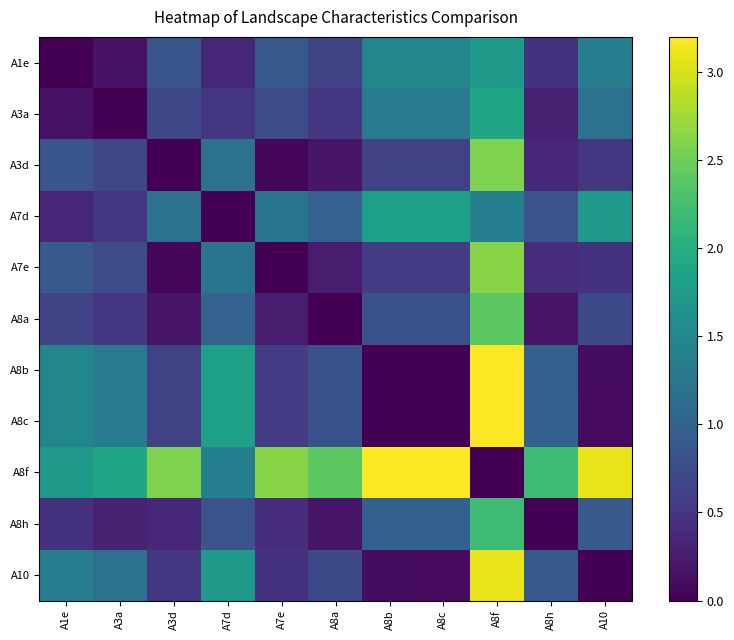

Reading right to left, list all the values displayed in this chart.

A1e: A10=1.4	A8h=0.5	A8f=1.7	A8c=1.5	A8b=1.5	A8a=0.7	A7e=0.9	A7d=0.4	A3d=0.8	A3a=0.2	A1e=0.0
A3a: A10=1.2	A8h=0.3	A8f=1.9	A8c=1.3	A8b=1.3	A8a=0.5	A7e=0.7	A7d=0.5	A3d=0.7	A3a=0.0	A1e=0.2
A3d: A10=0.5	A8h=0.4	A8f=2.6	A8c=0.6	A8b=0.6	A8a=0.2	A7e=0.1	A7d=1.2	A3d=0.0	A3a=0.7	A1e=0.8
A7d: A10=1.7	A8h=0.8	A8f=1.4	A8c=1.8	A8b=1.8	A8a=1.0	A7e=1.2	A7d=0.0	A3d=1.2	A3a=0.5	A1e=0.4
A7e: A10=0.5	A8h=0.4	A8f=2.6	A8c=0.6	A8b=0.6	A8a=0.2	A7e=0.0	A7d=1.2	A3d=0.1	A3a=0.7	A1e=0.9
A8a: A10=0.7	A8h=0.2	A8f=2.4	A8c=0.8	A8b=0.8	A8a=0.0	A7e=0.2	A7d=1.0	A3d=0.2	A3a=0.5	A1e=0.7
A8b: A10=0.1	A8h=1.0	A8f=3.2	A8c=0.0	A8b=0.0	A8a=0.8	A7e=0.6	A7d=1.8	A3d=0.6	A3a=1.3	A1e=1.5
A8c: A10=0.1	A8h=1.0	A8f=3.2	A8c=0.0	A8b=0.0	A8a=0.8	A7e=0.6	A7d=1.8	A3d=0.6	A3a=1.3	A1e=1.5
A8f: A10=3.1	A8h=2.2	A8f=0.0	A8c=3.2	A8b=3.2	A8a=2.4	A7e=2.6	A7d=1.4	A3d=2.6	A3a=1.9	A1e=1.7
A8h: A10=0.9	A8h=0.0	A8f=2.2	A8c=1.0	A8b=1.0	A8a=0.2	A7e=0.4	A7d=0.8	A3d=0.4	A3a=0.3	A1e=0.5
A10: A10=0.0	A8h=0.9	A8f=3.1	A8c=0.1	A8b=0.1	A8a=0.7	A7e=0.5	A7d=1.7	A3d=0.5	A3a=1.2	A1e=1.4